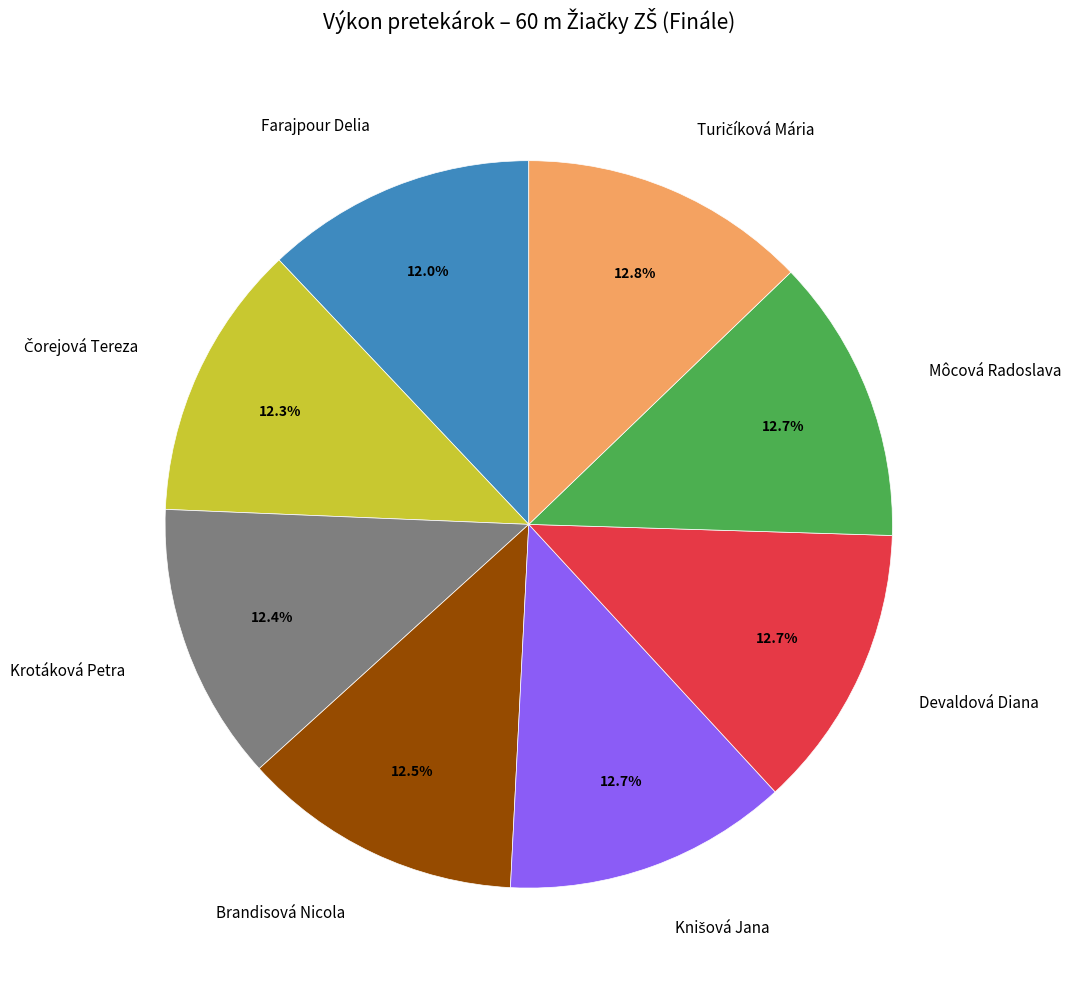

To the nearest percent, what is the combined percentage of Krotáková Petra and Brandisová Nicola?

25%